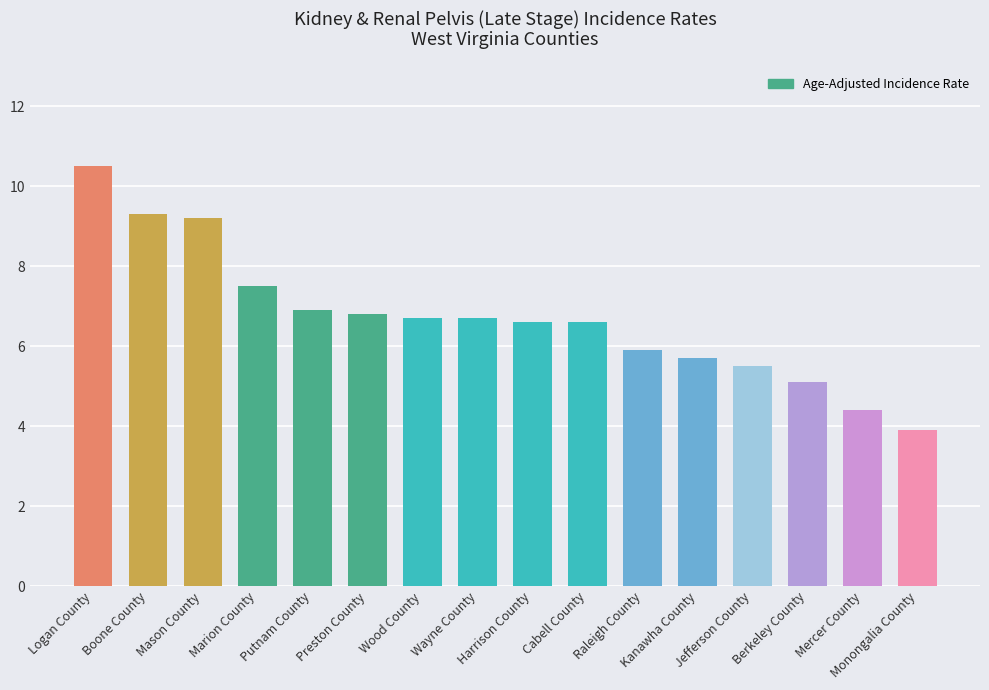

What is the greatest value displayed?

10.5